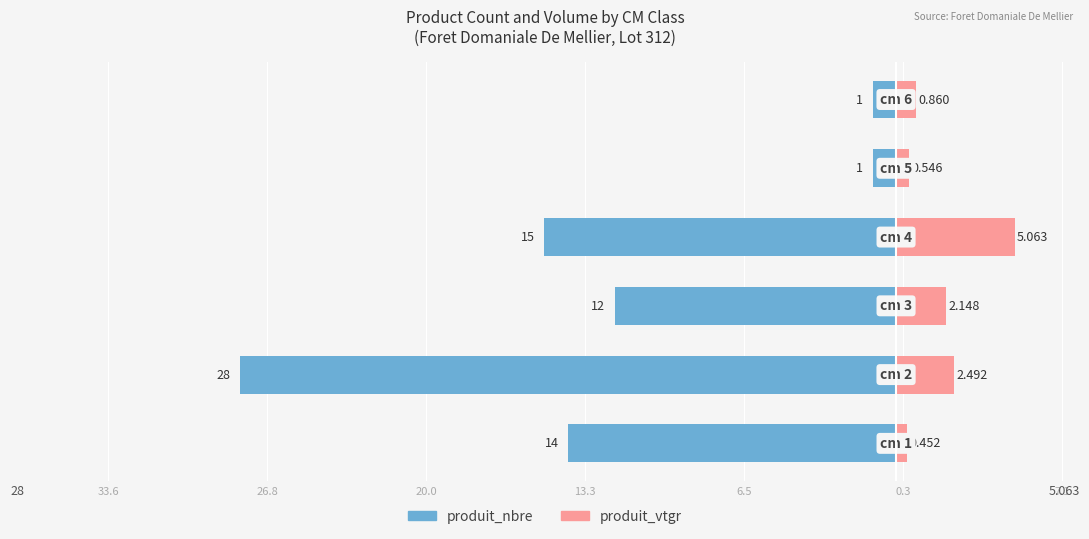

Reading left to right, extract all data points from this chart.

produit_nbre: -14.0	-28.0	-12.0	-15.0	-1.0	-1.0
produit_vtgr: 0.5	2.5	2.1	5.1	0.5	0.9